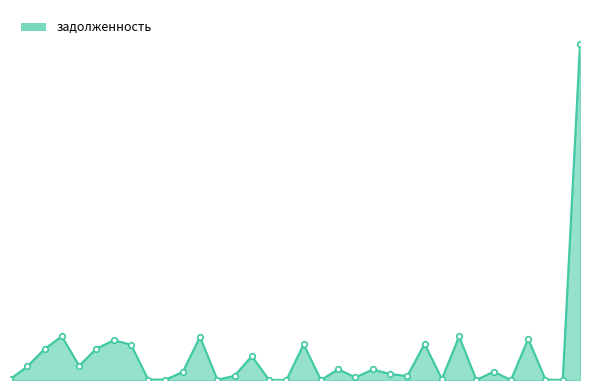

What is the difference between the second highest and minimum values?

27989.5